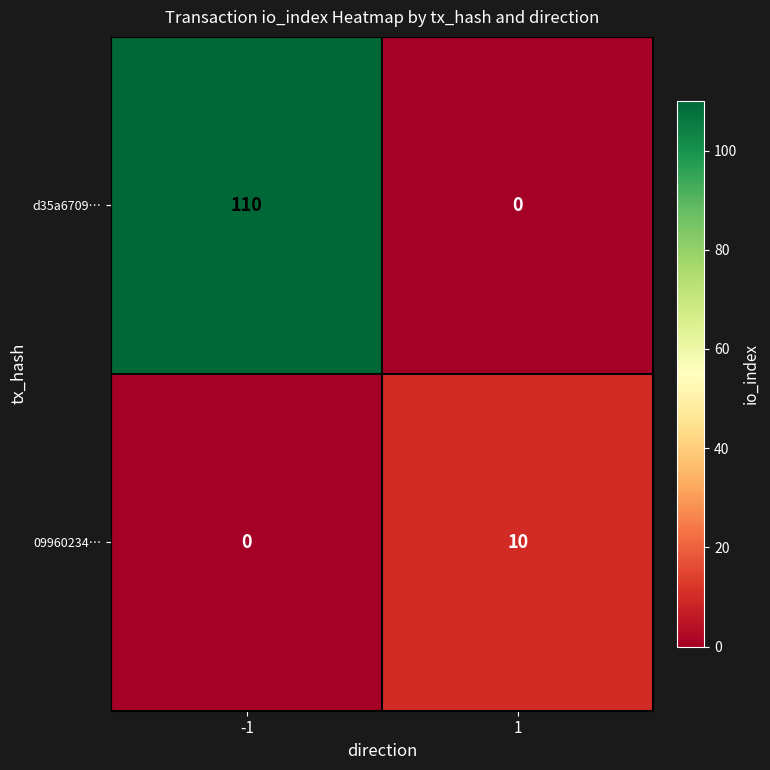

Reading left to right, list all the values displayed in this chart.

d35a6709…: -1=110	1=0
09960234…: -1=0	1=10